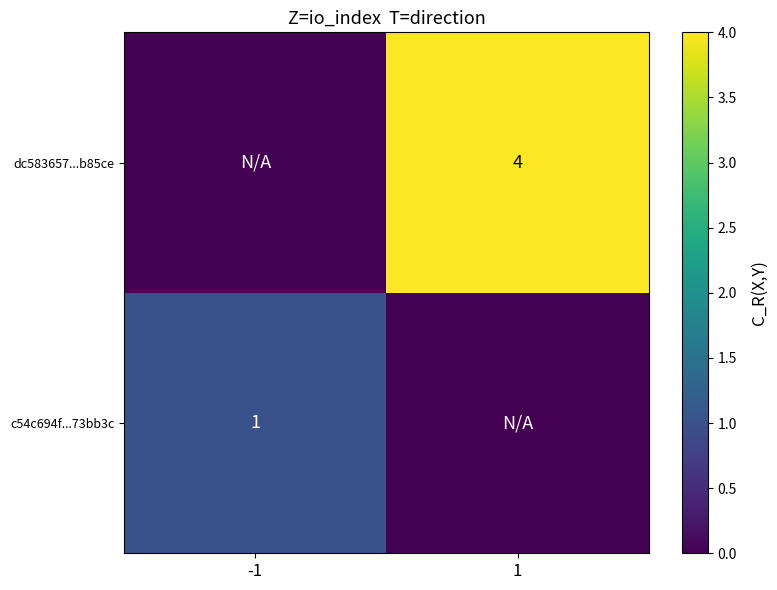

The dc583657...b85ce series shows 4 at 1. True or false?

True